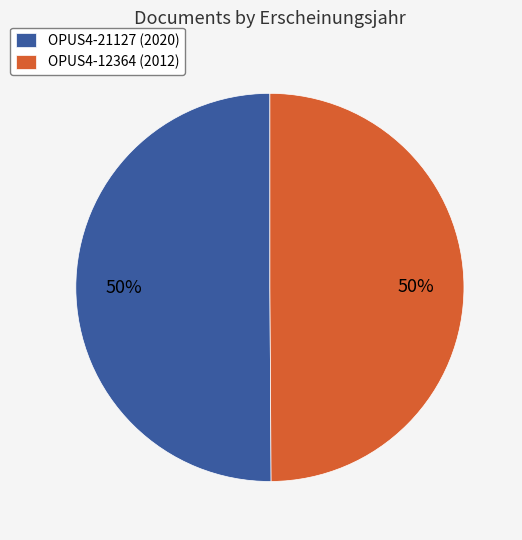

To the nearest percent, what portion does OPUS4-21127 (2020) represent?

50%